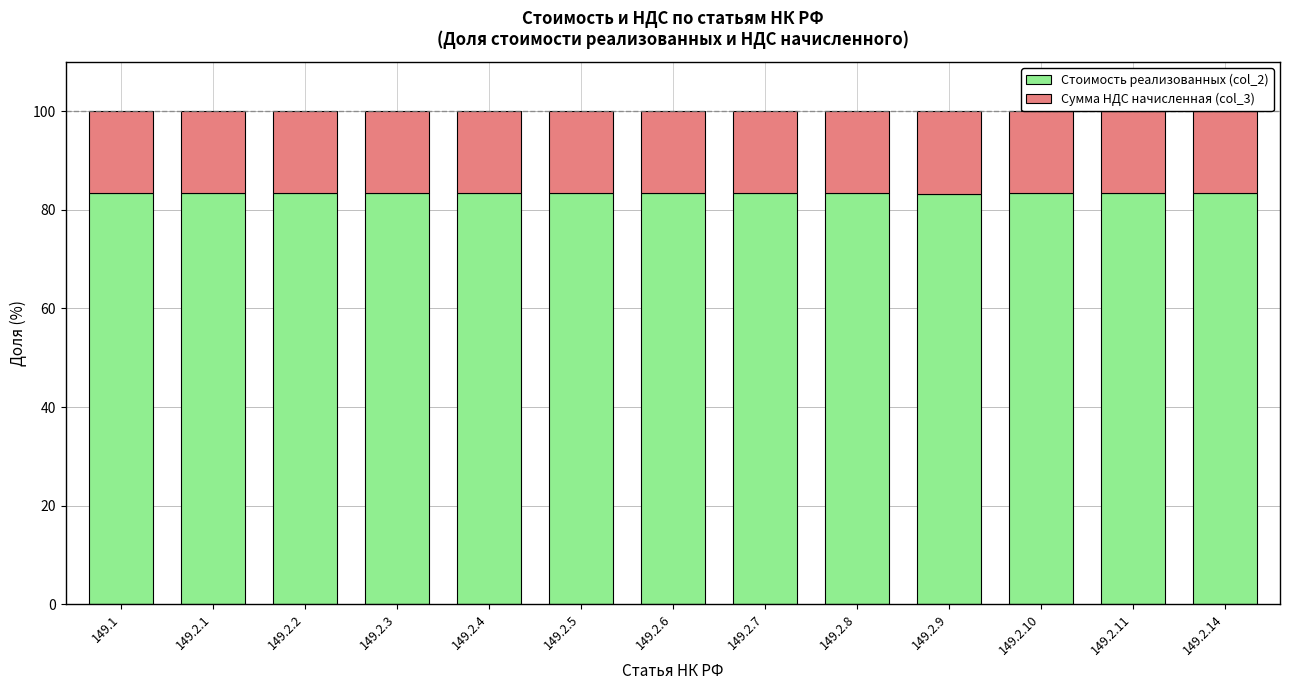

True or false: Стоимость реализованных (col_2) has a value of 20.9 at 149.2.10.

False